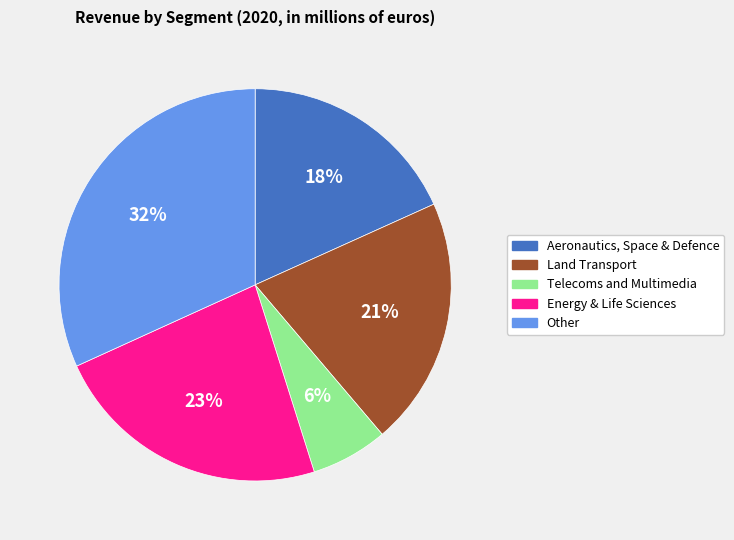

To the nearest percent, what portion does Telecoms and Multimedia represent?

6%